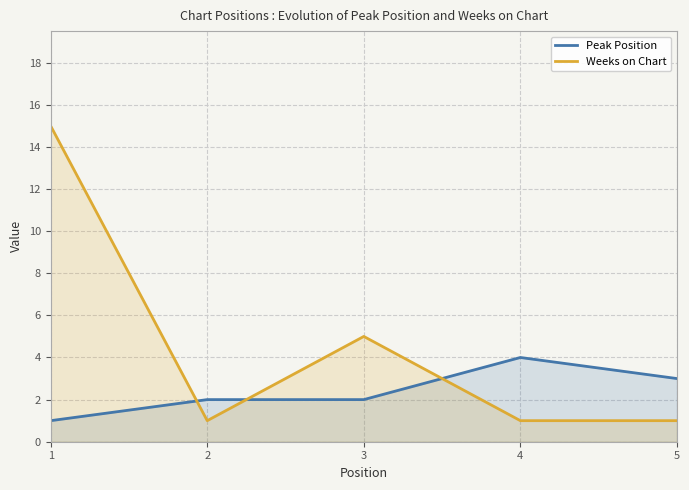

How many lines are shown in the chart?

2